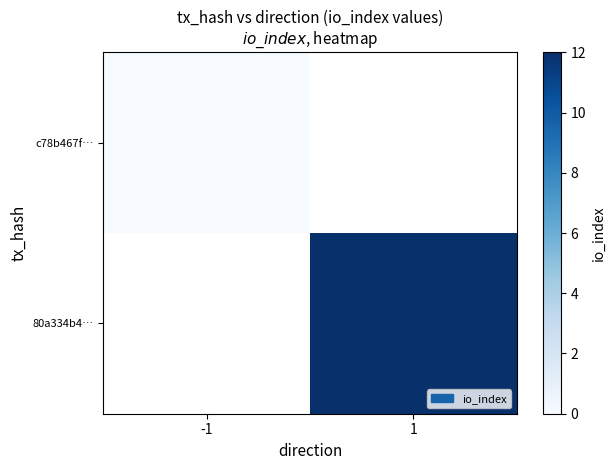

Rank the categories by c78b467f… value from highest to lowest.

-1, 1